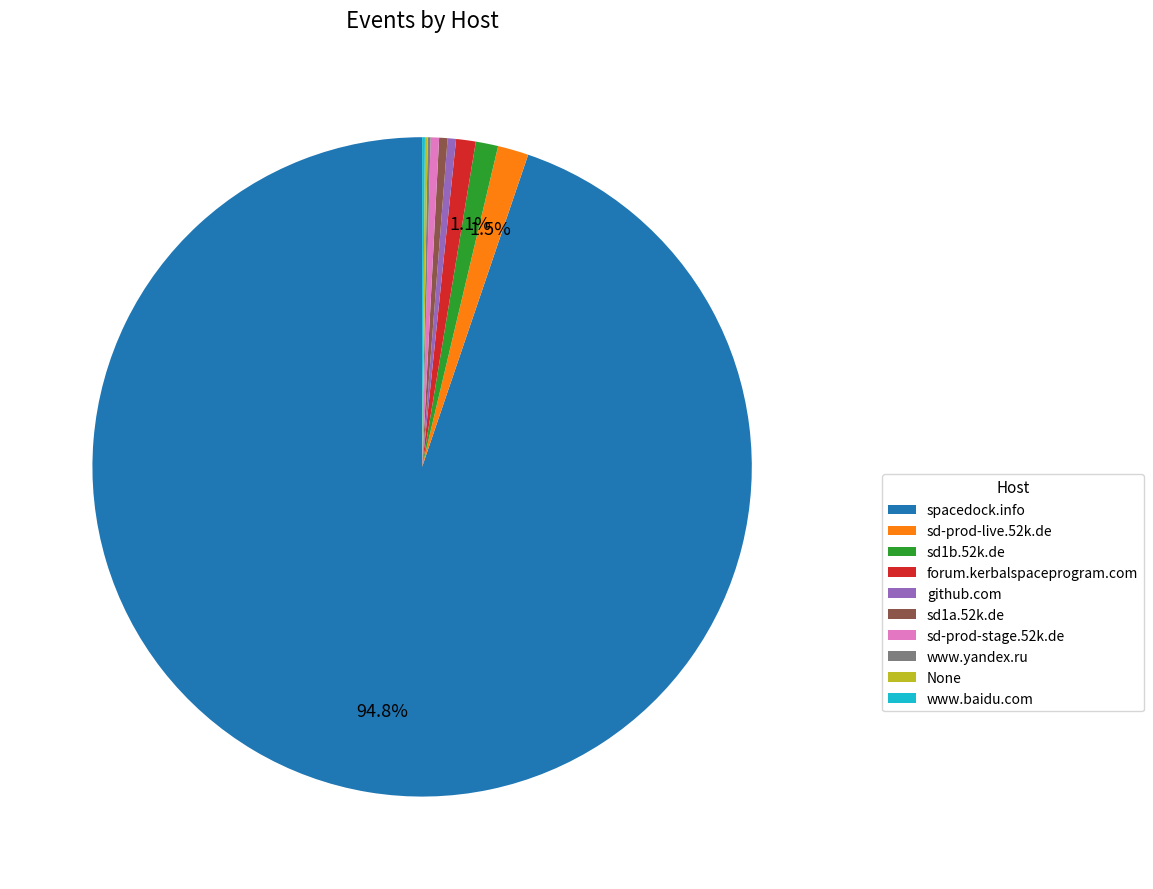

Do sd1b.52k.de and sd-prod-live.52k.de together represent more than half of the pie?

No